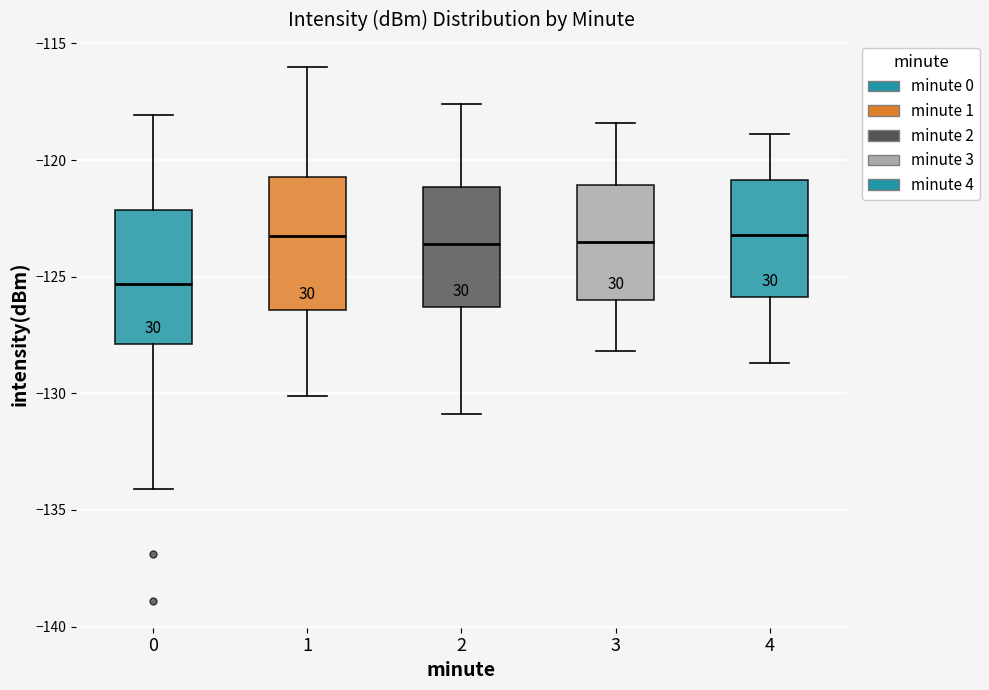

Where does the median line of the box at x = 1 sit on the y-axis? The values are not printed on the chart, so give them approximately, as read against the axis.

-123.5